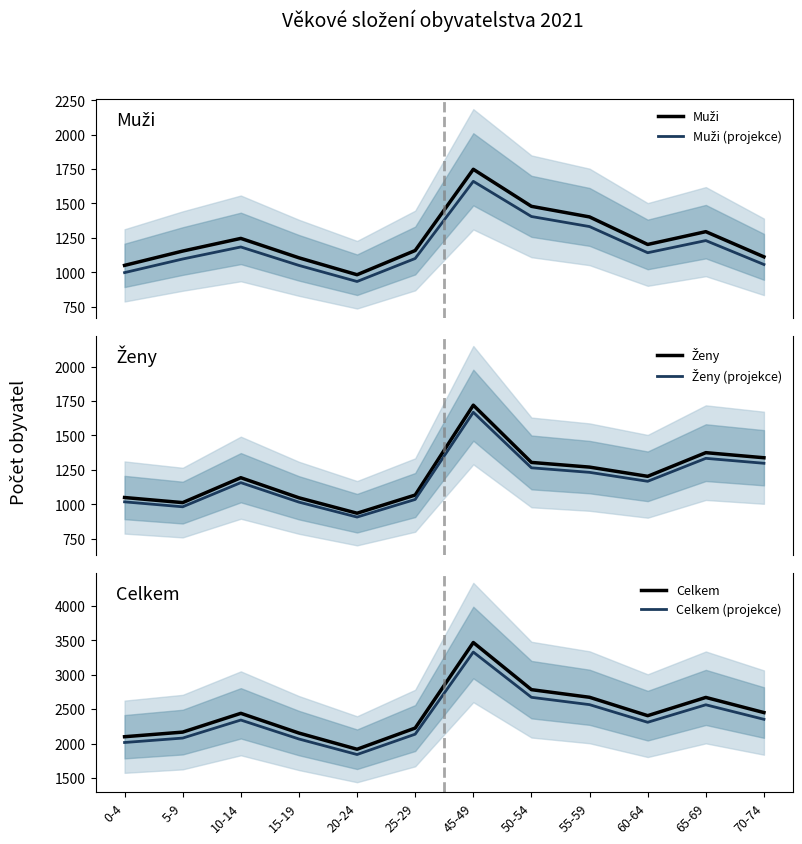

Is it true that Ženy (projekce) equals 1976.2 at 10-14?

False